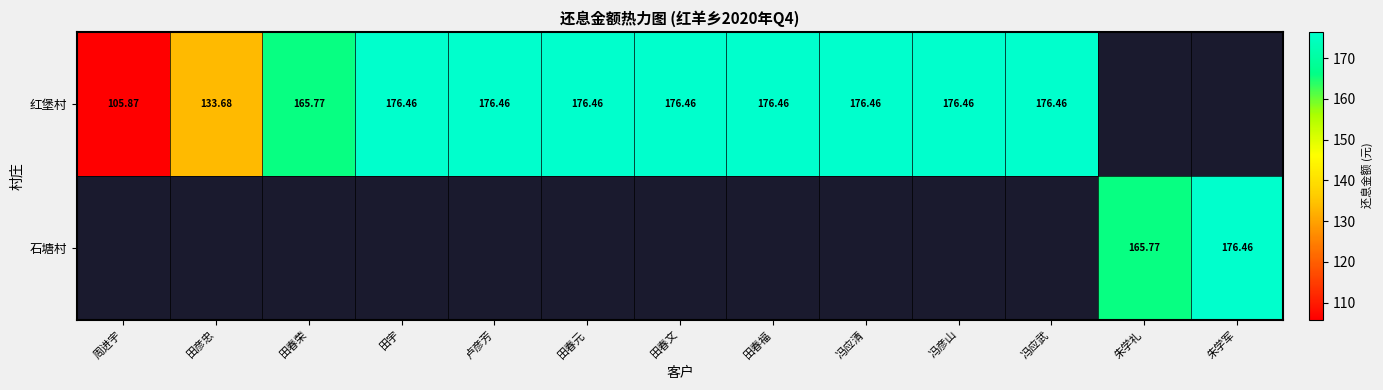

What is the difference between the maximum and minimum values in the 红堡村 series?

70.6